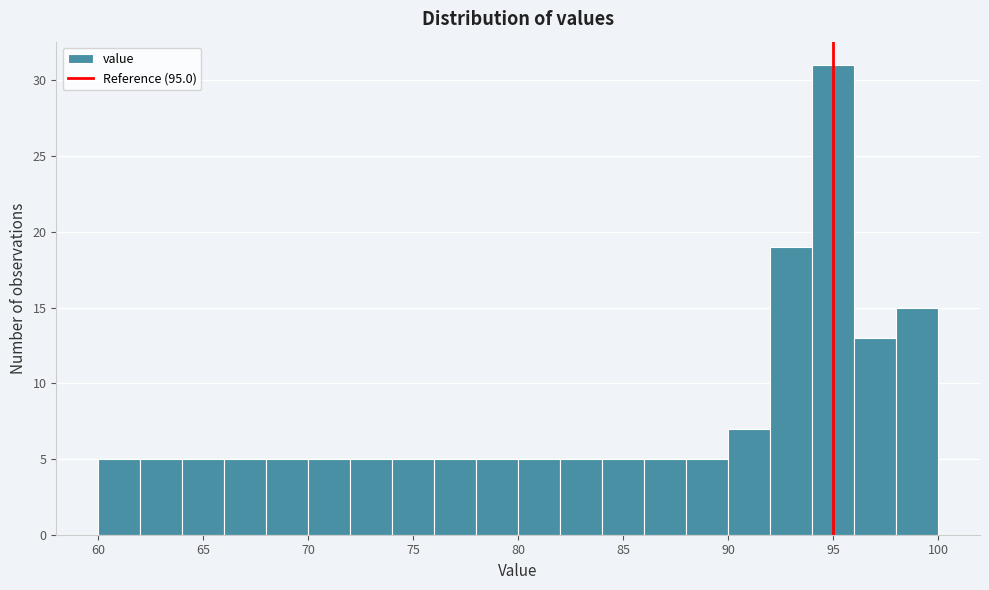

Reading left to right, transcribe this chart: for each bar, give the range it covers on the x-axis and its height. The values are not printed on the chart, so give them approximately, as read against the axis.

60 to 62: 5
62 to 64: 5
64 to 66: 5
66 to 68: 5
68 to 70: 5
70 to 72: 5
72 to 74: 5
74 to 76: 5
76 to 78: 5
78 to 80: 5
80 to 82: 5
82 to 84: 5
84 to 86: 5
86 to 88: 5
88 to 90: 5
90 to 92: 7
92 to 94: 19
94 to 96: 31
96 to 98: 13
98 to 100: 15